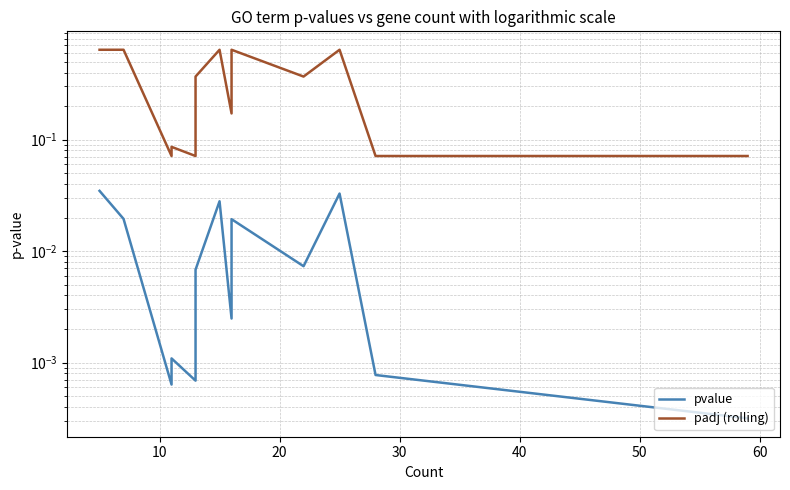

Where is padj (rolling) nearest to the value 0?

40